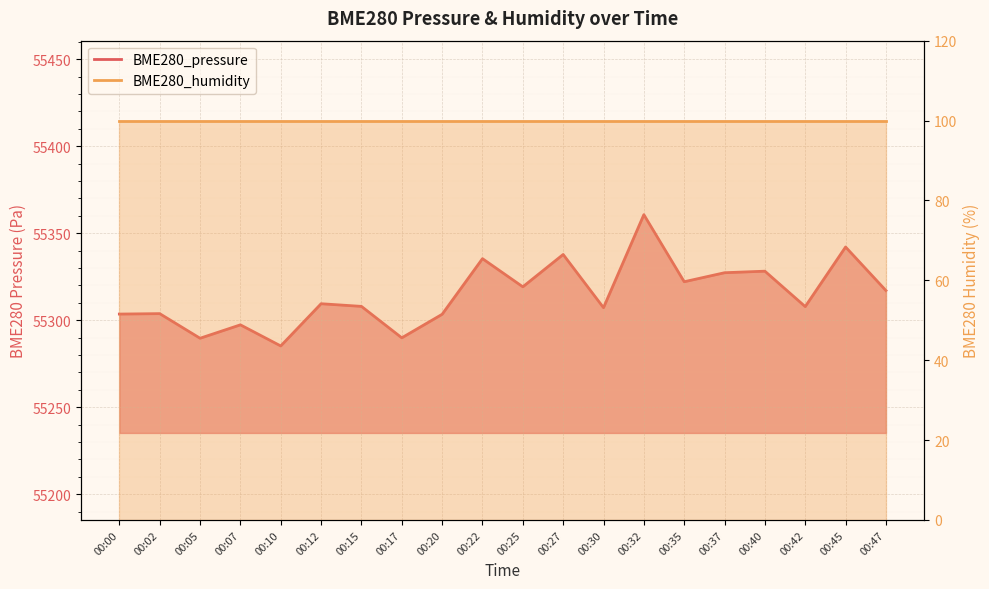

True or false: the data shows 11835.9 at 00:40.

False